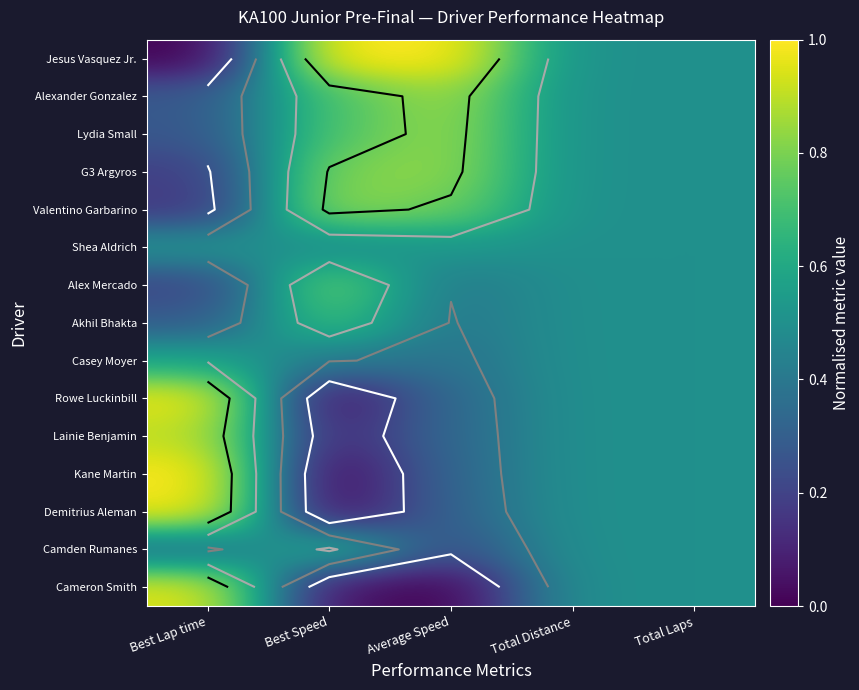

Where is Cameron Smith nearest to the value 0?

Average Speed